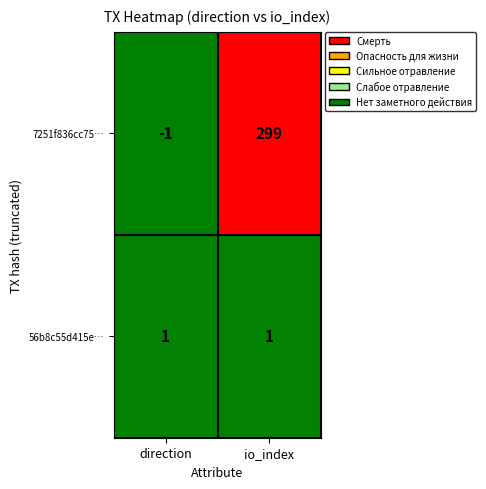

List the series in order of their overall mean, lowest first.

56b8c55d415e…, 7251f836cc75…